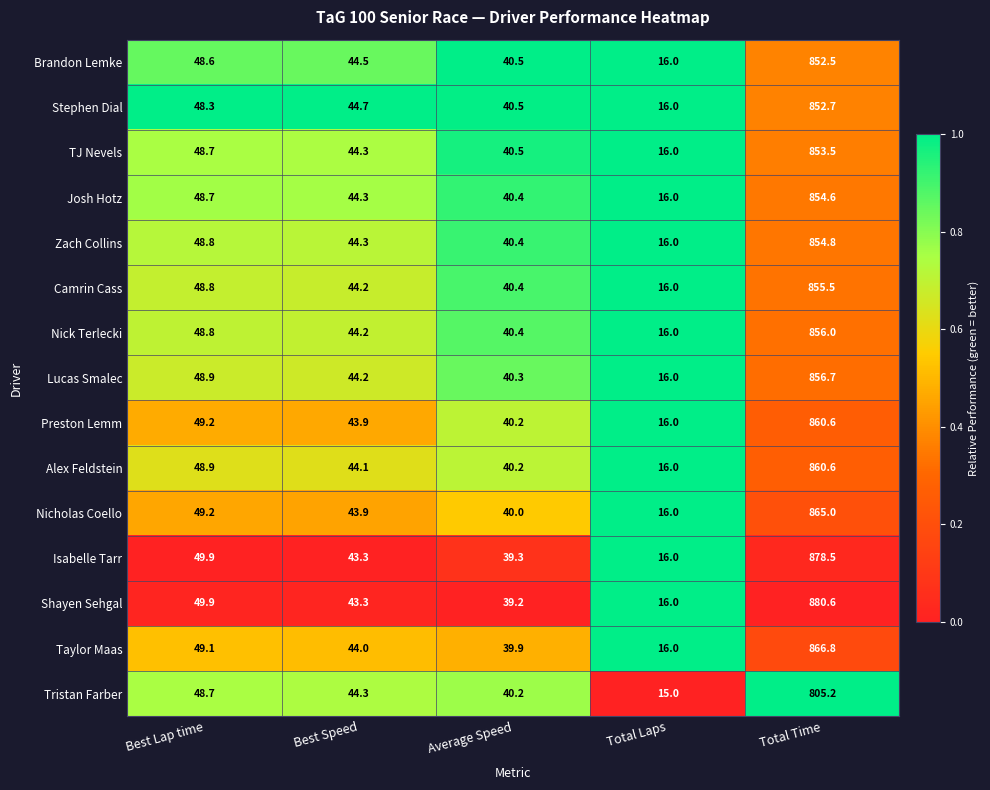

Count the number of data series in this chart.

15